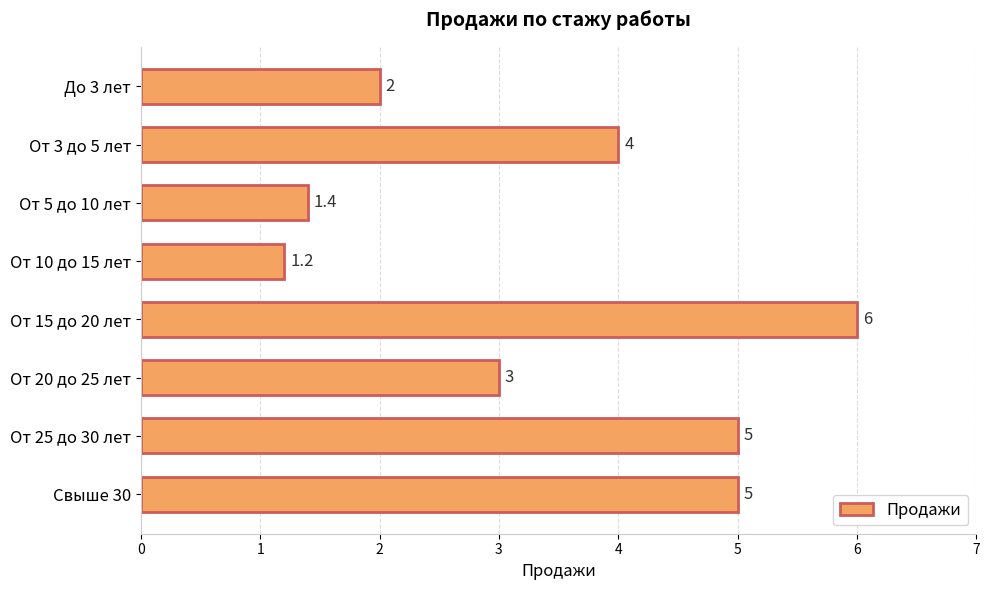

Reading top to bottom, list all the values displayed in this chart.

До 3 лет=2.0	От 3 до 5 лет=4.0	От 5 до 10 лет=1.4	От 10 до 15 лет=1.2	От 15 до 20 лет=6.0	От 20 до 25 лет=3.0	От 25 до 30 лет=5.0	Свыше 30=5.0